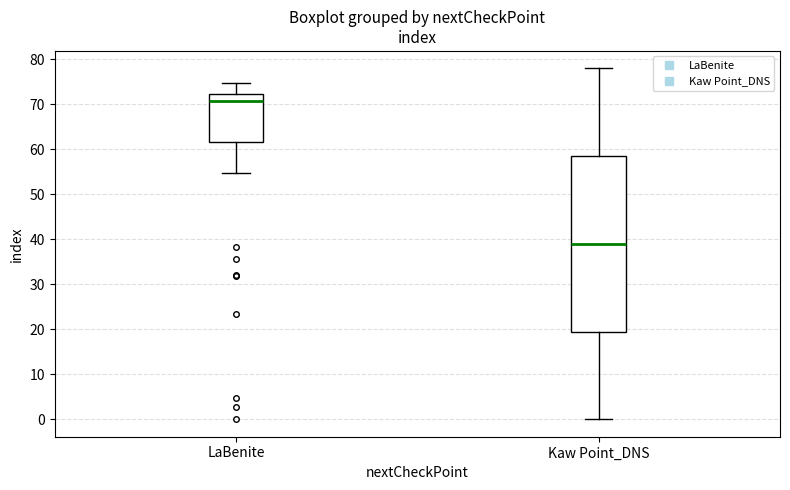

Which box is the tallest, from its lower edge to its upper edge?

Kaw Point_DNS